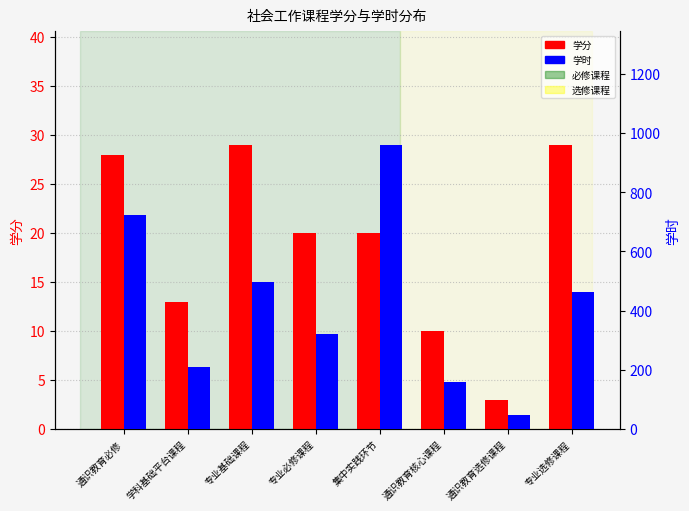

How many groups of bars are there?

8